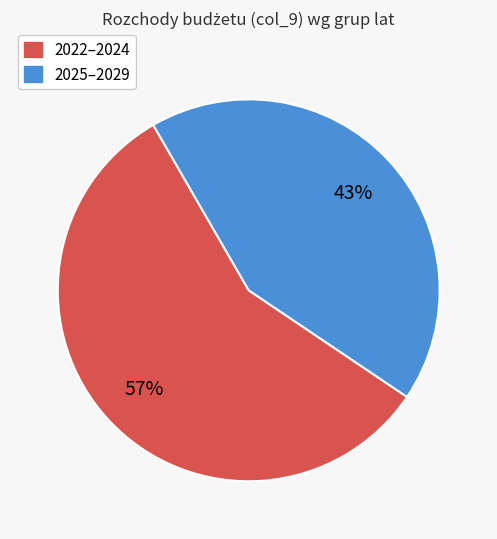

Is there any slice that represents more than half of the pie?

Yes